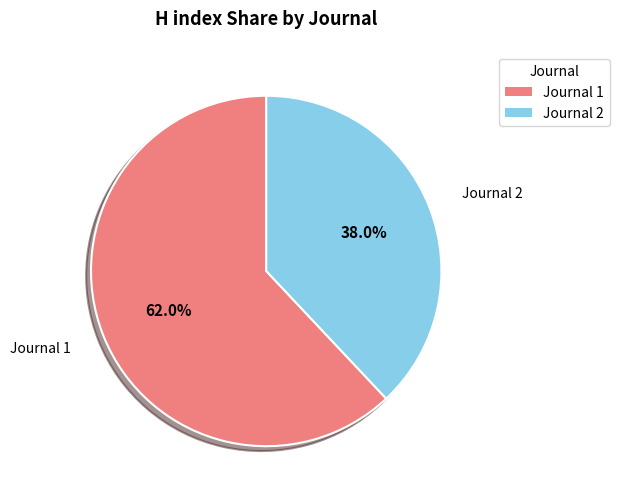

Is there a majority slice in this chart?

Yes